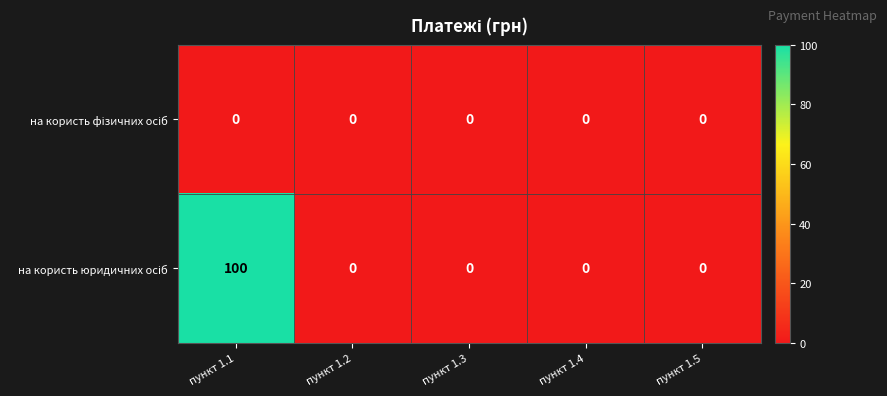

What is the greatest value displayed?

100